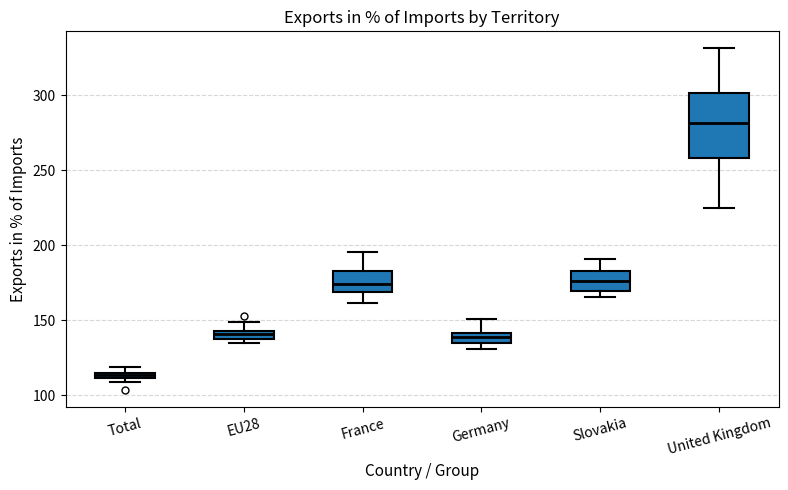

Where does the upper whisker of the box for United Kingdom end on the y-axis? The values are not printed on the chart, so give them approximately, as read against the axis.

330